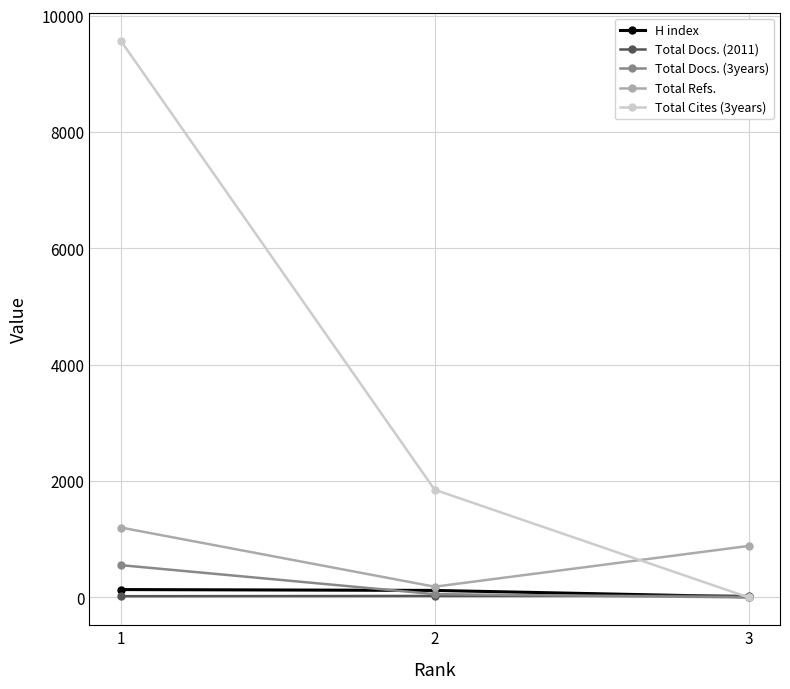

The value of Total Refs. at 1 is 1202. True or false?

True